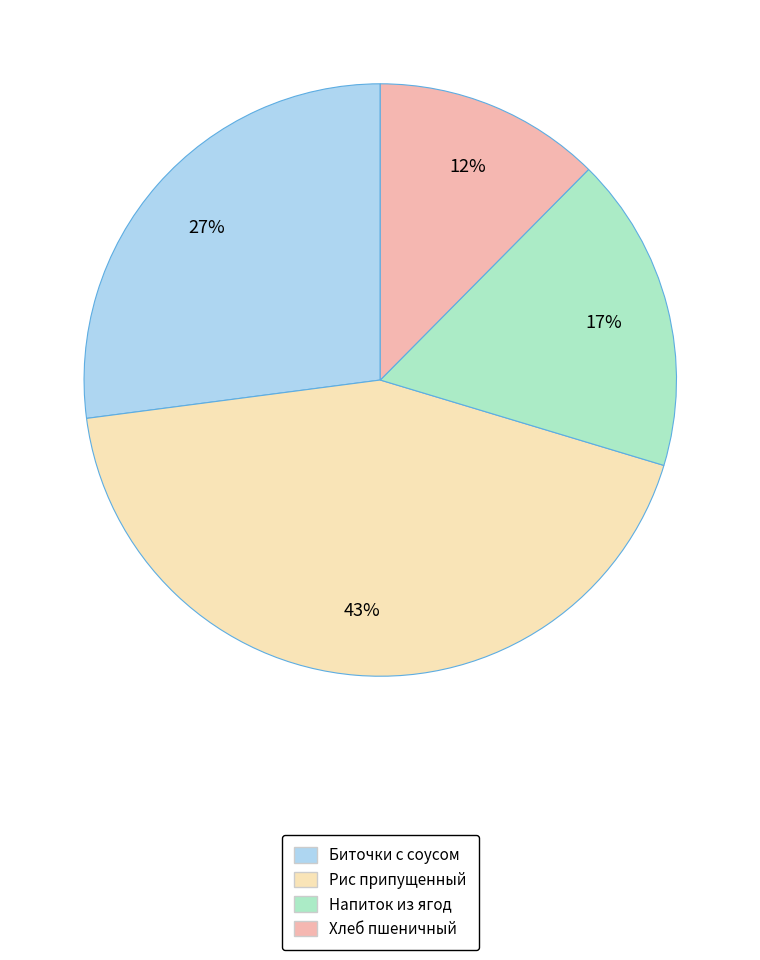

How many segments does this pie chart have?

4